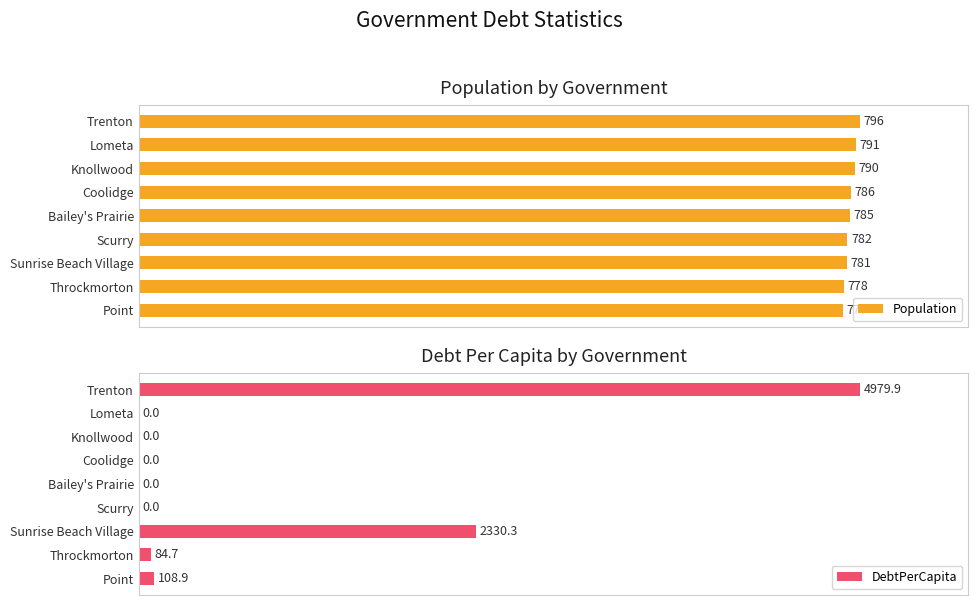

How many bars are there in total?

18